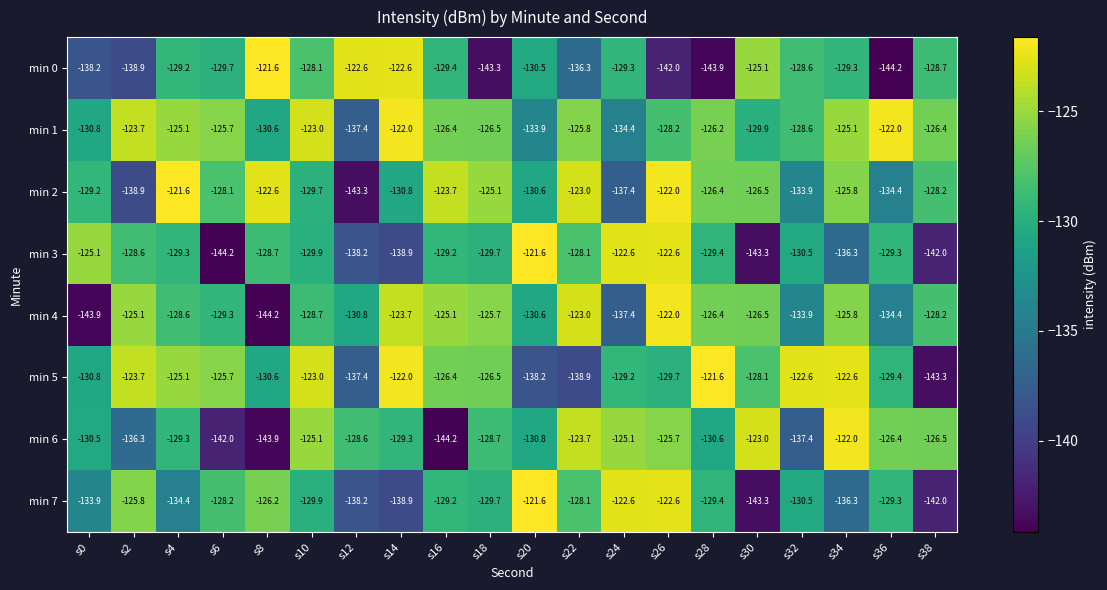

What is the total value across all series at s30?

-1045.7